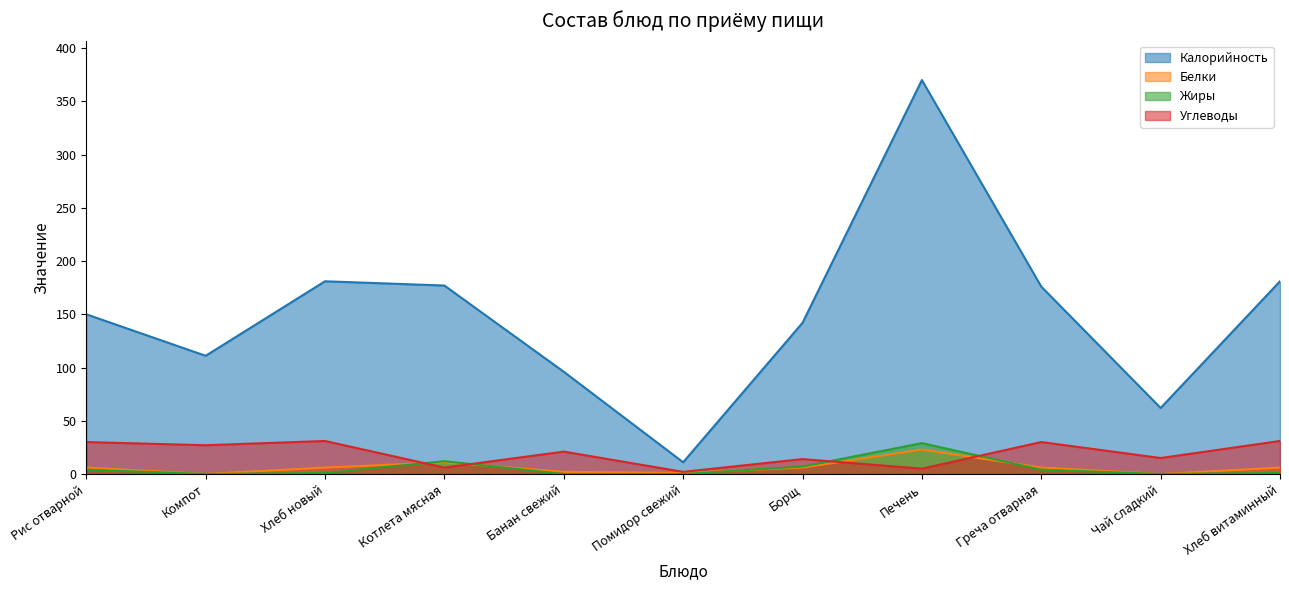

What is the sum of all Жиры values?

58